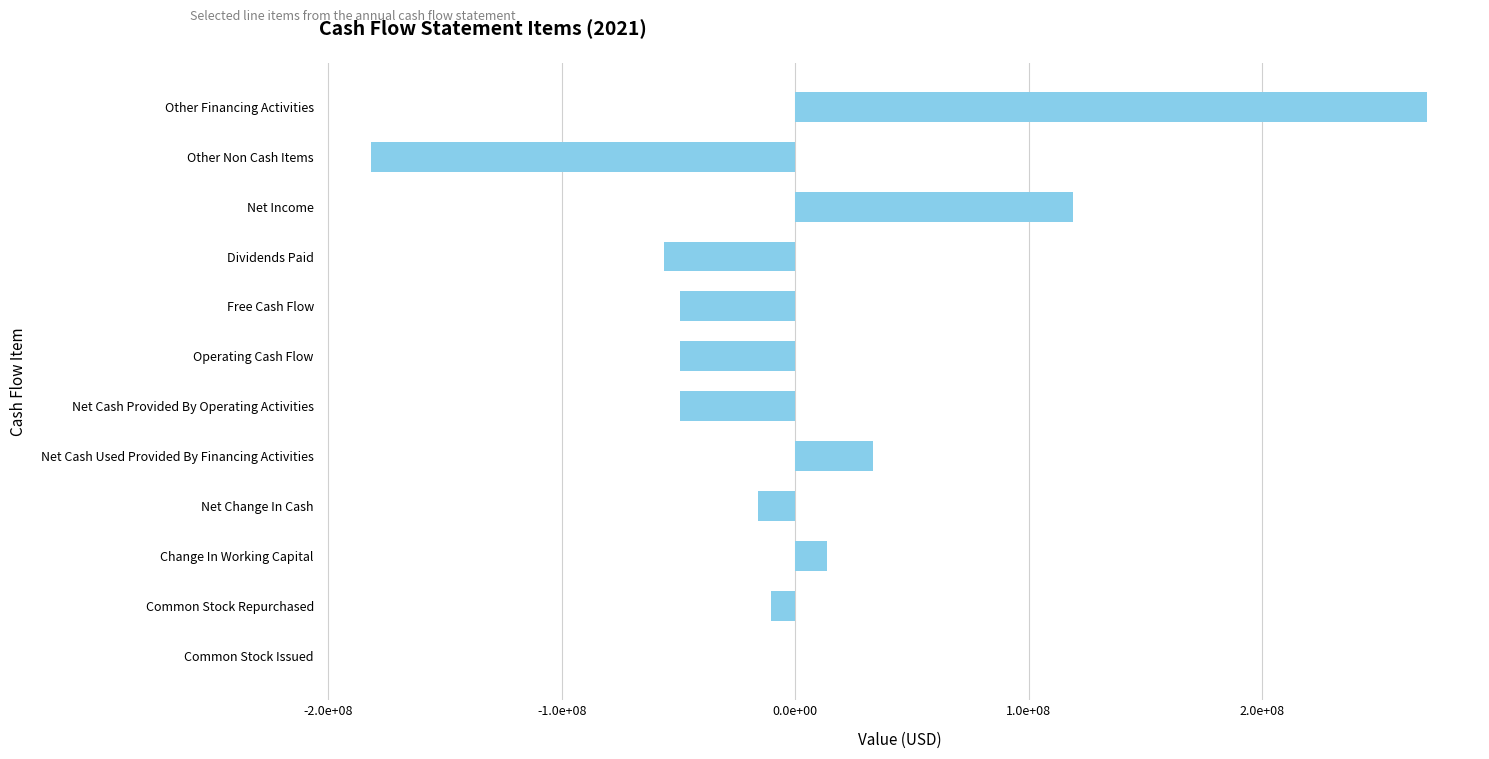

Are the bars horizontal?

Yes